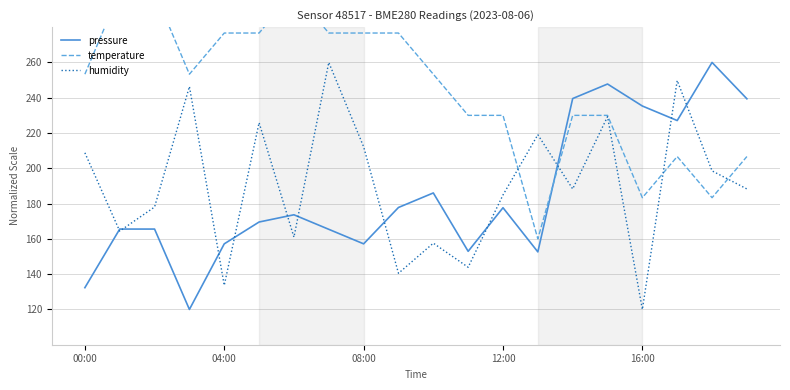

What is the total value across all series at 11?

526.8